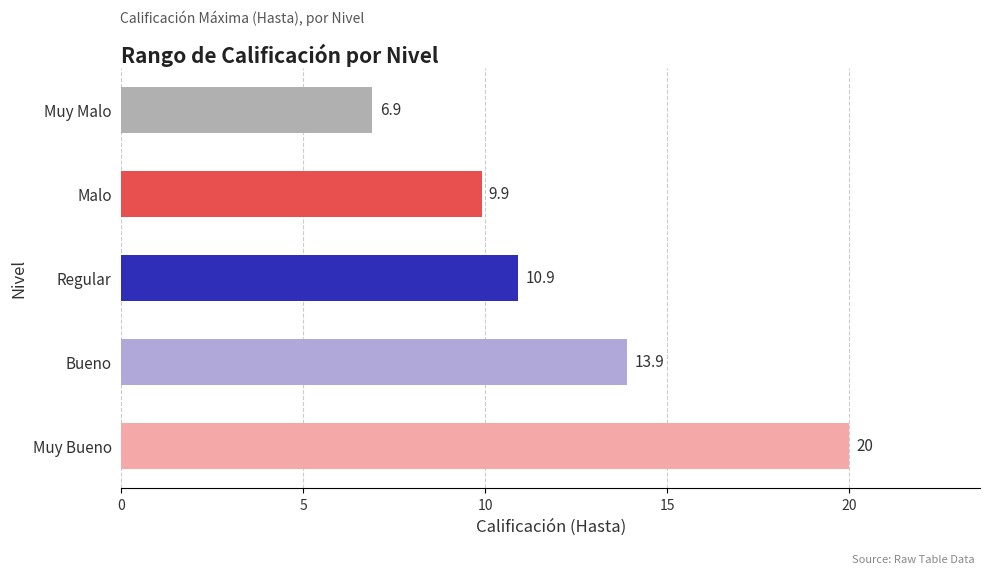

What is the difference between the second highest and second lowest values?

4.0